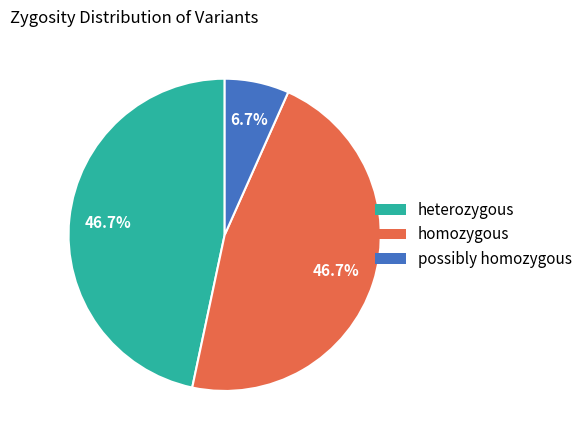

True or false: possibly homozygous accounts for 18% of the total.

False